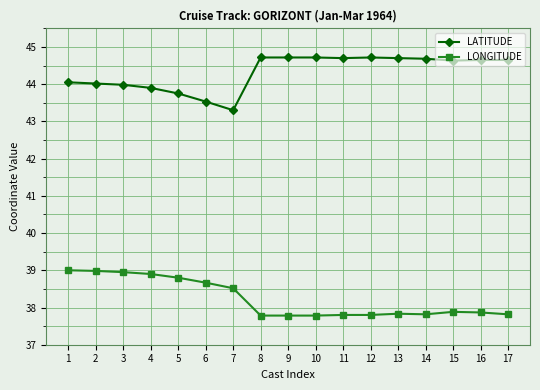

What is the difference between the maximum and minimum values in the LONGITUDE series?

1.2